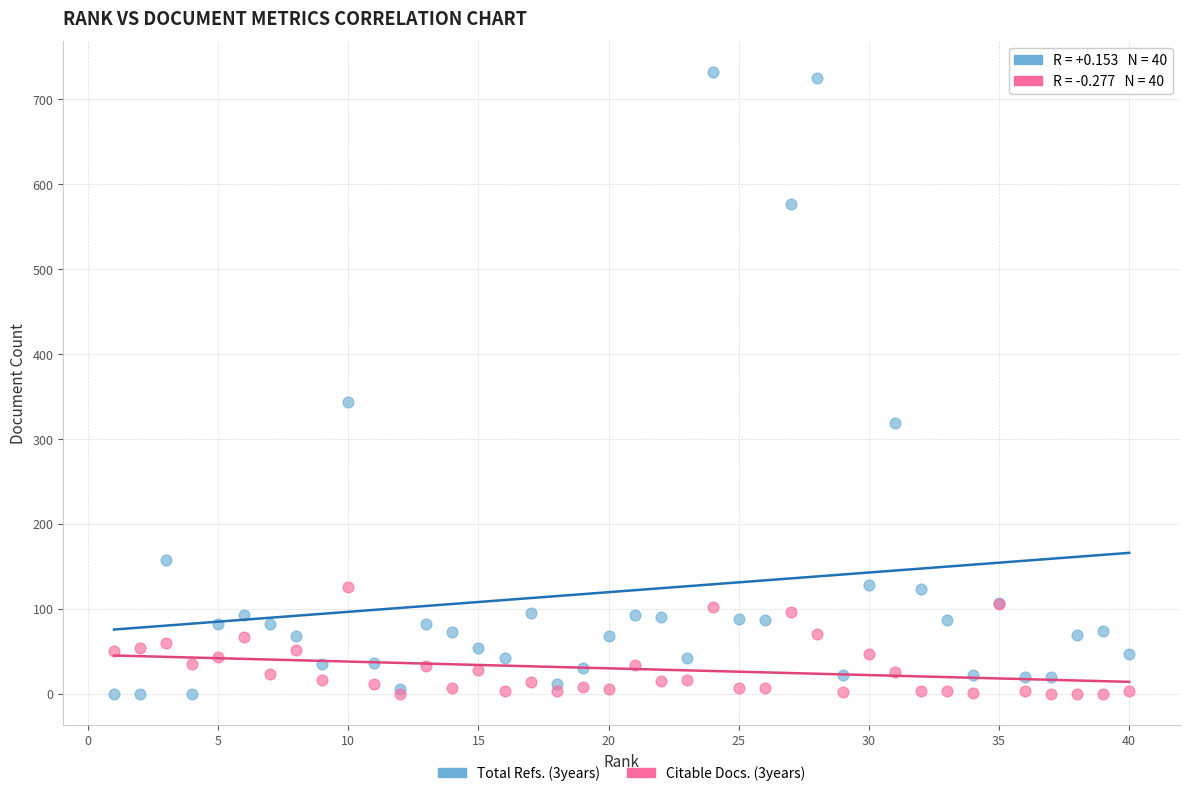

Across all series, what Y value is closest to 366?

343